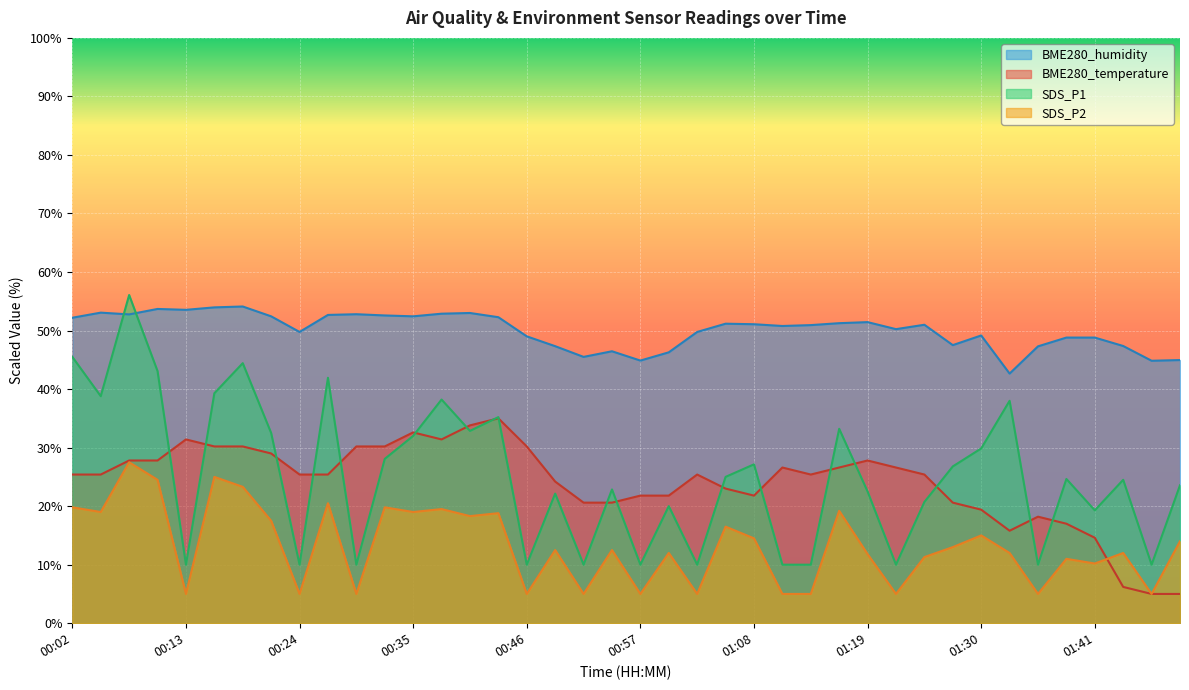

What is the spread (max minus min) of values at 01:16?

32.1